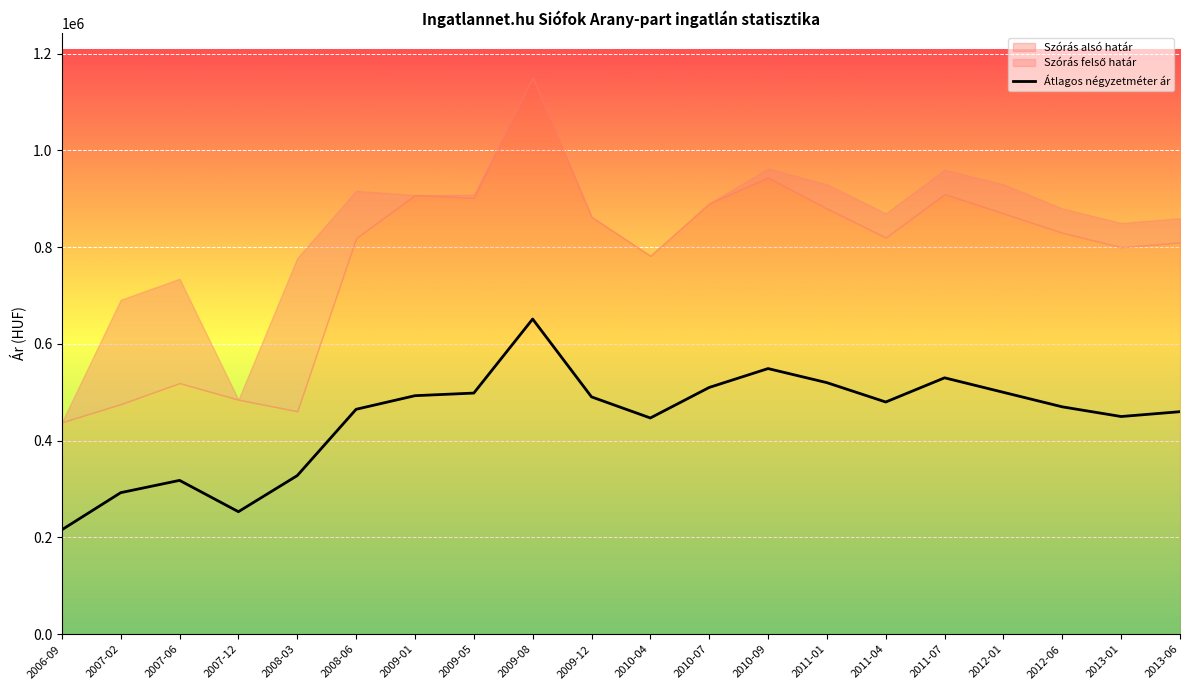

The chart shows a value of 270203 at 2013-06. True or false?

False